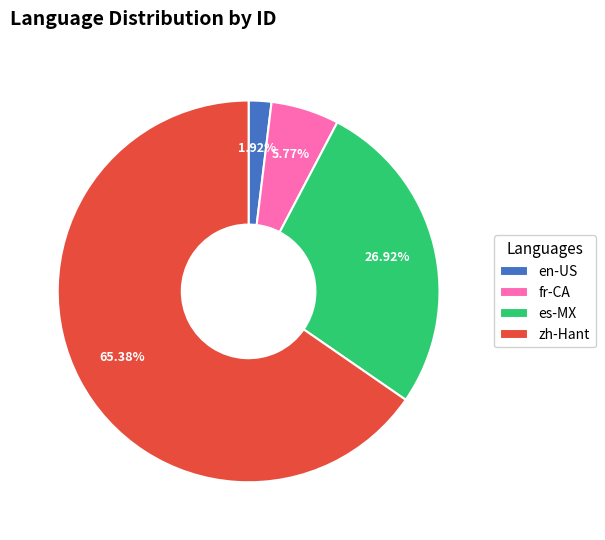

The en-US slice represents 2% of the pie. True or false?

True